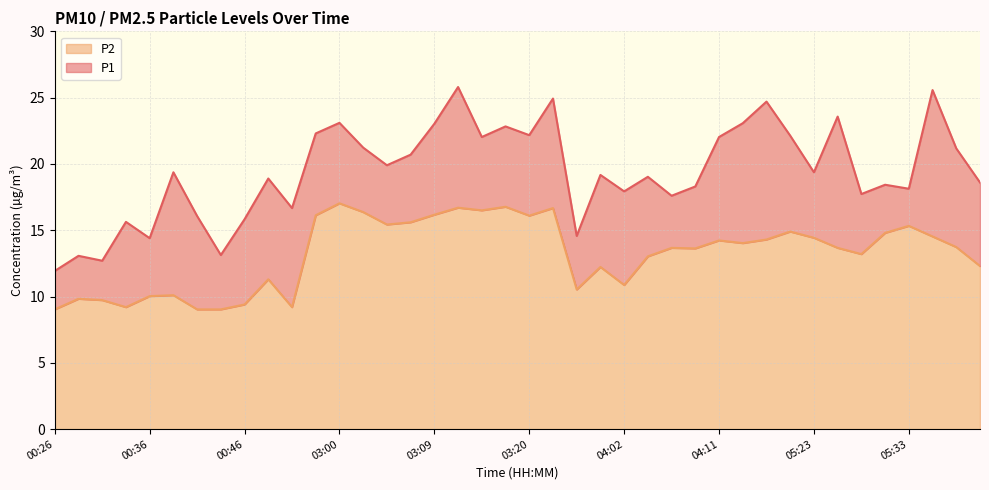

Is it true that P1 equals 17.9 at 04:02?

True